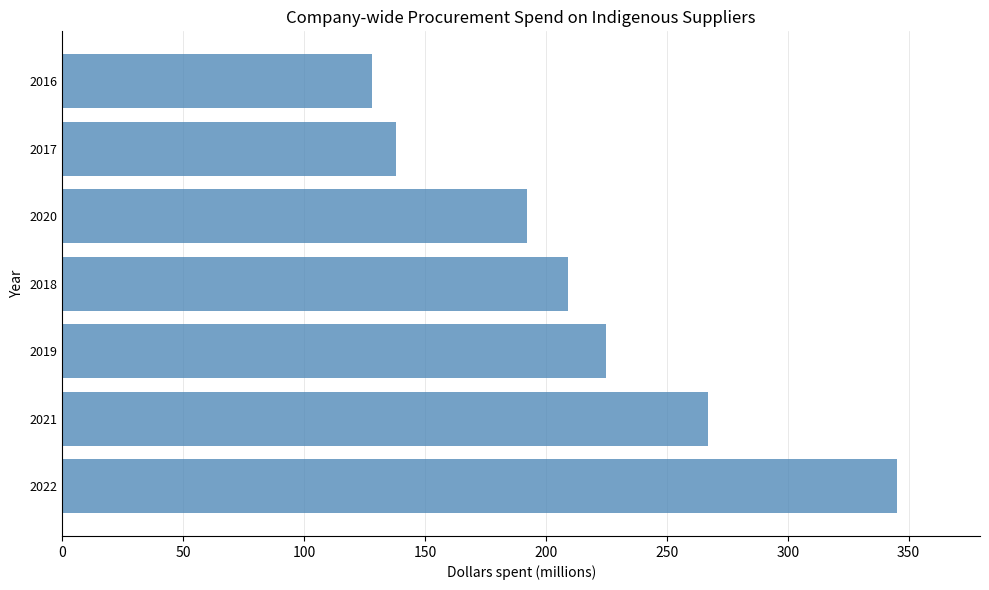

List the labels in order of value, smallest first.

2016, 2017, 2020, 2018, 2019, 2021, 2022